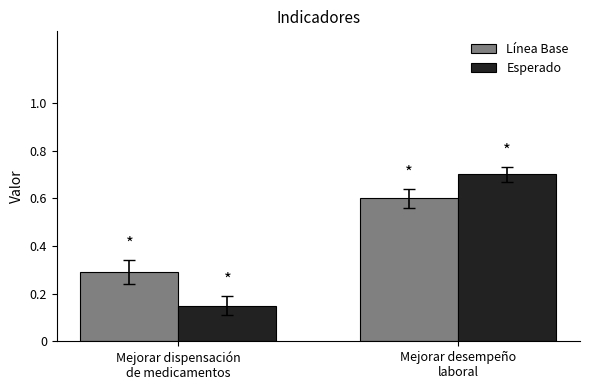

Which series has the largest range (max minus min)?

Esperado